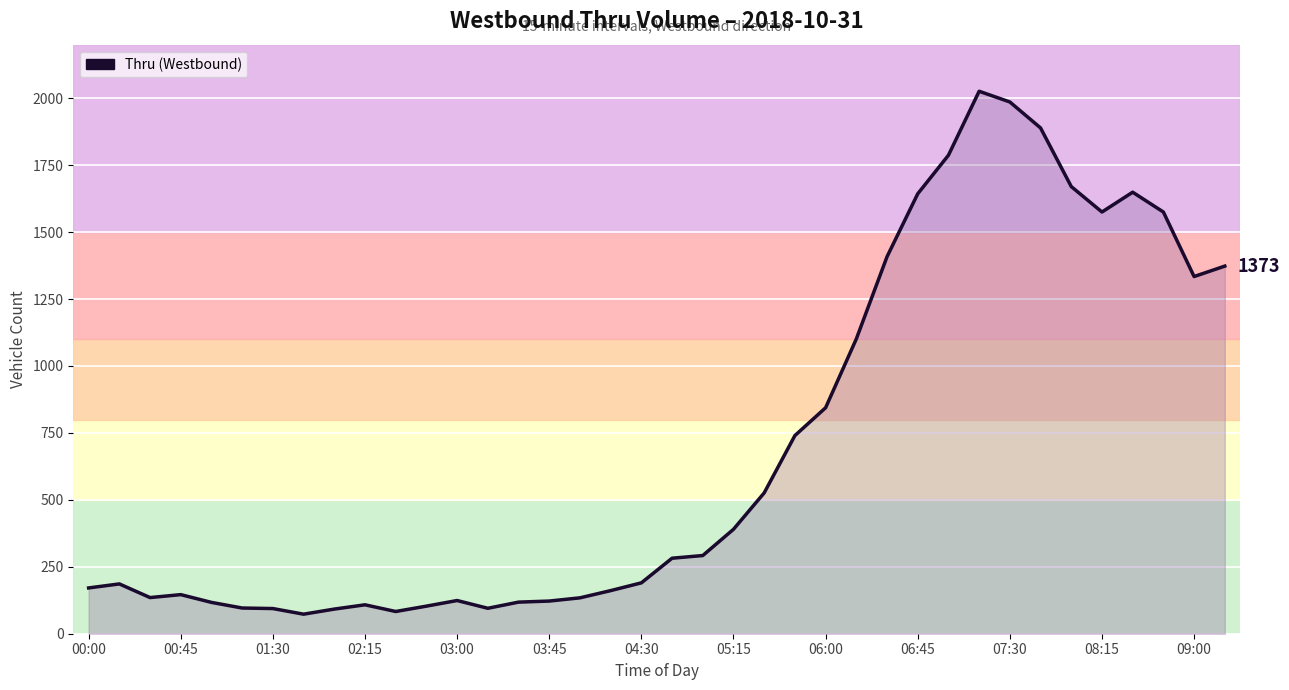

What is the minimum value shown in the chart?

73